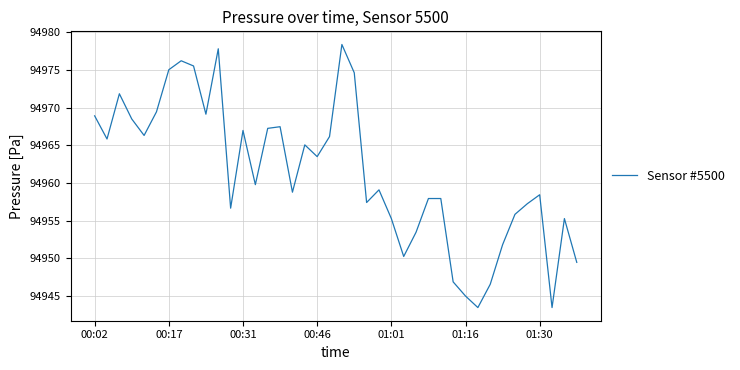

What is the maximum value shown in the chart?

94978.4